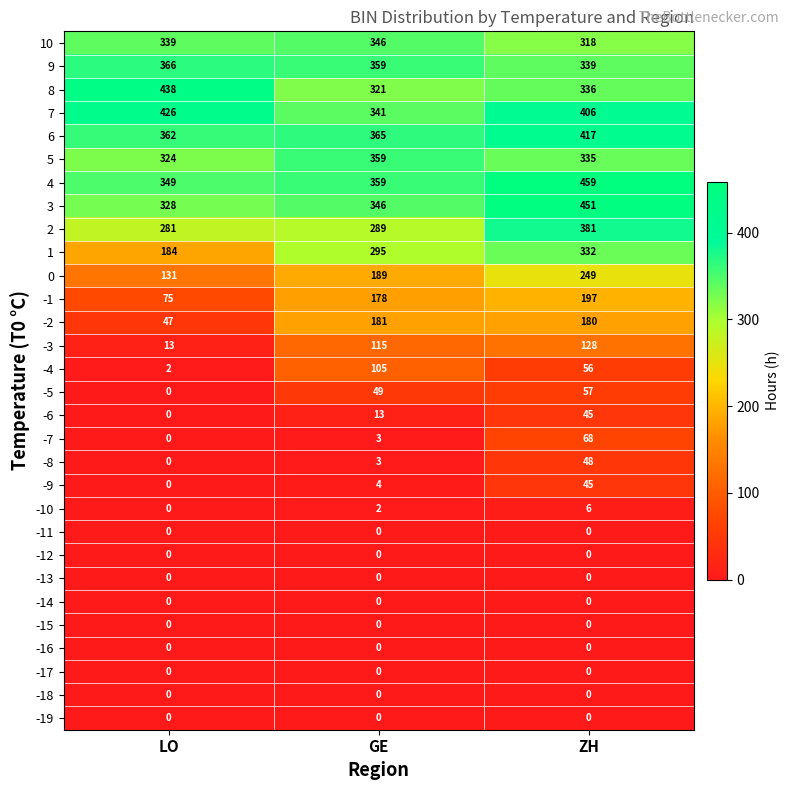

How many 0 values are between 131 and 249?

3